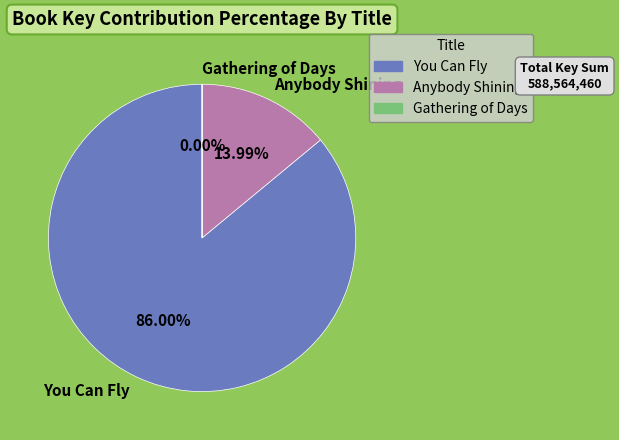

Do You Can Fly and Anybody Shining together represent more than half of the pie?

Yes